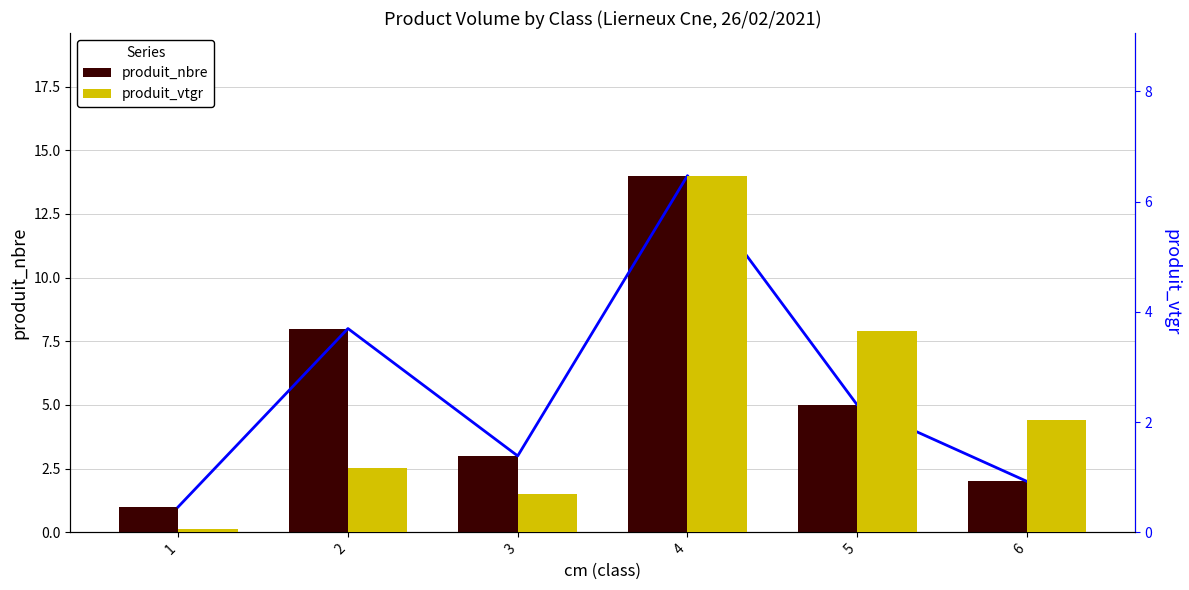

What is the sum of the produit_nbre values at 4 and 5?

19.0